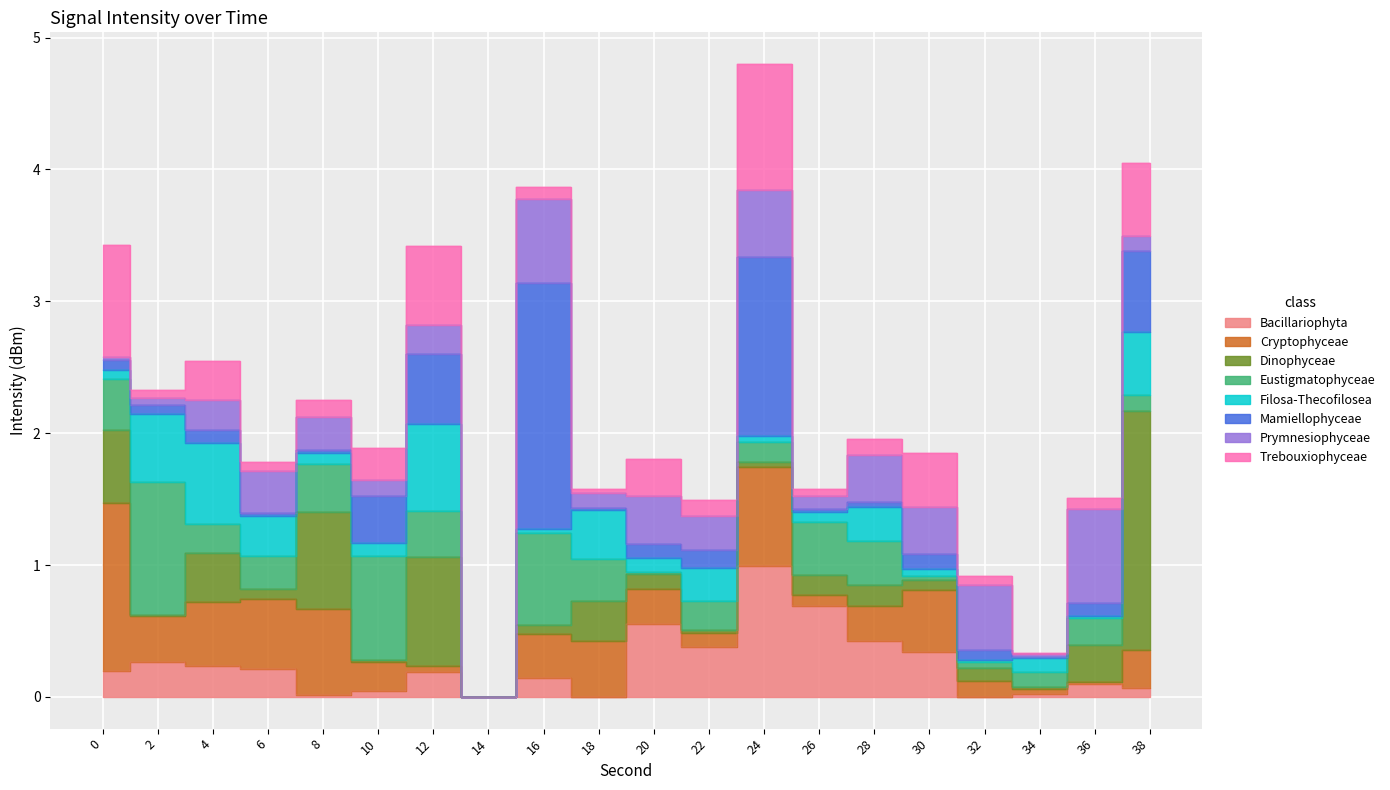

Rank the categories by value from highest to lowest.

24, 38, 16, 0, 12, 4, 2, 8, 28, 10, 30, 20, 6, 26, 18, 36, 22, 32, 34, 14